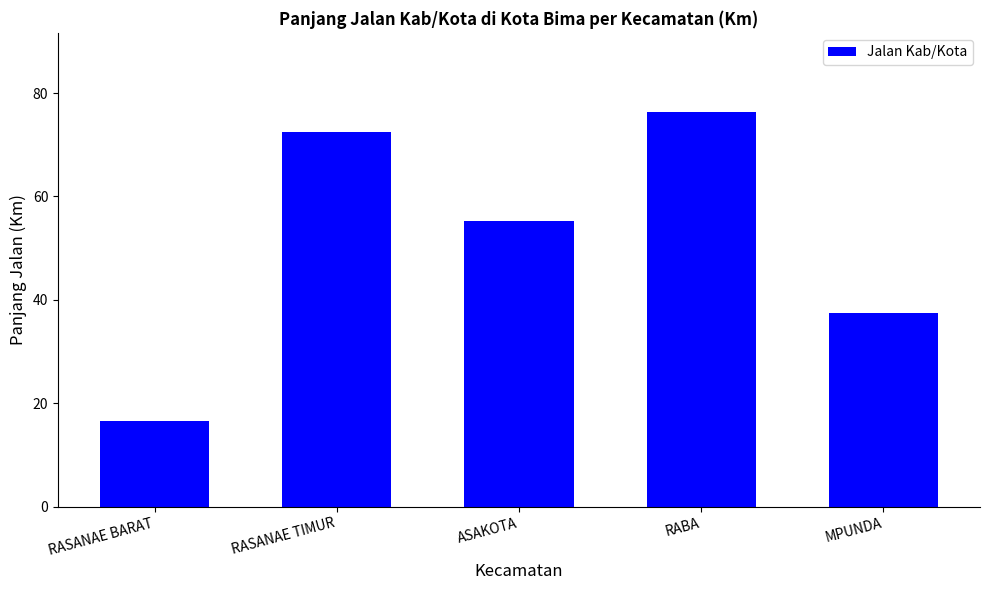

What is the change in value from ASAKOTA to RABA?

+21.2